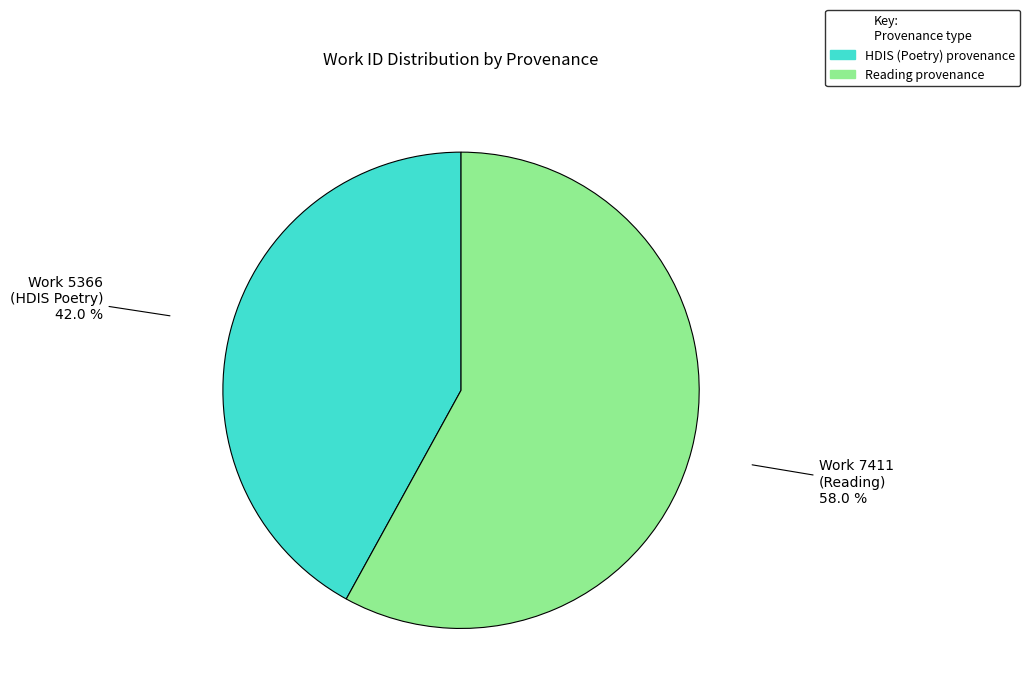

To the nearest percent, what is the average slice percentage?

50%